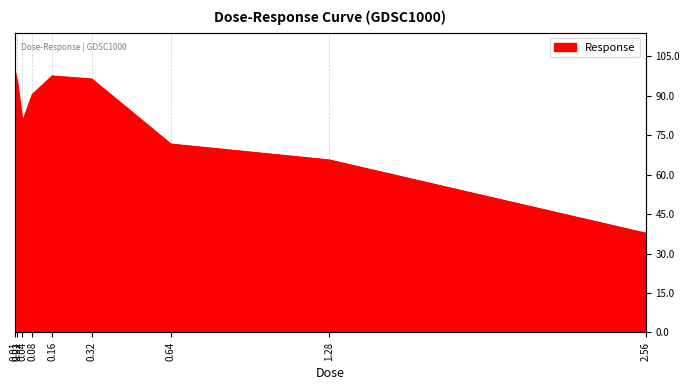

Approximately how many times larger is the value at 0.64 compared to 0.01?

0.7